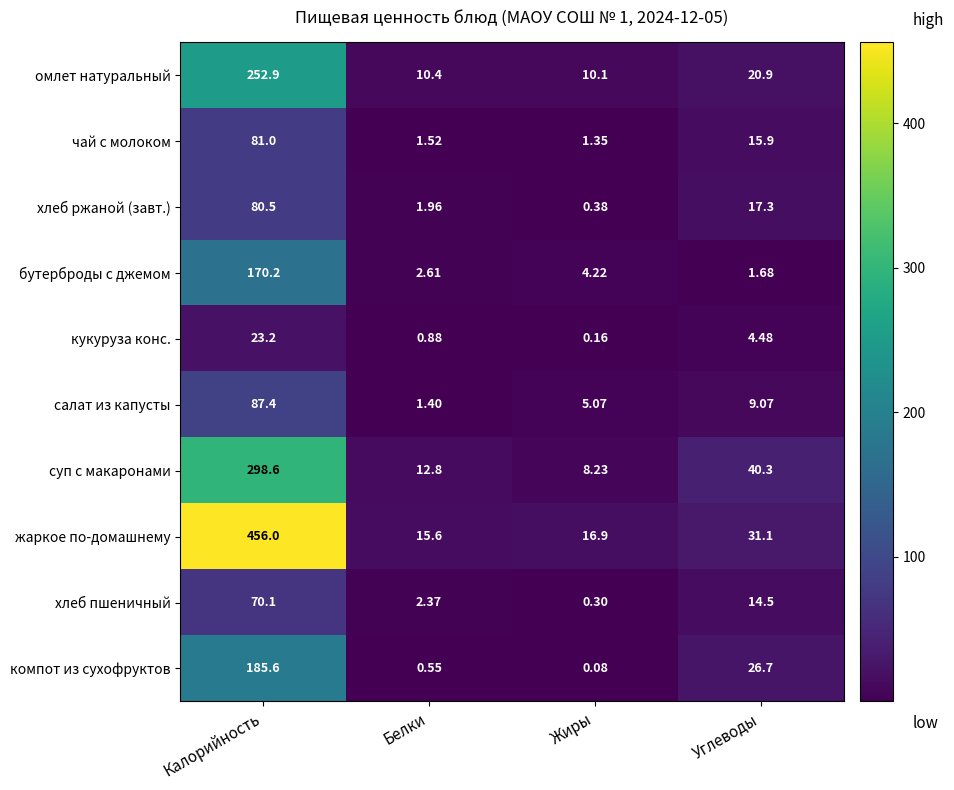

How many series are shown in this chart?

10